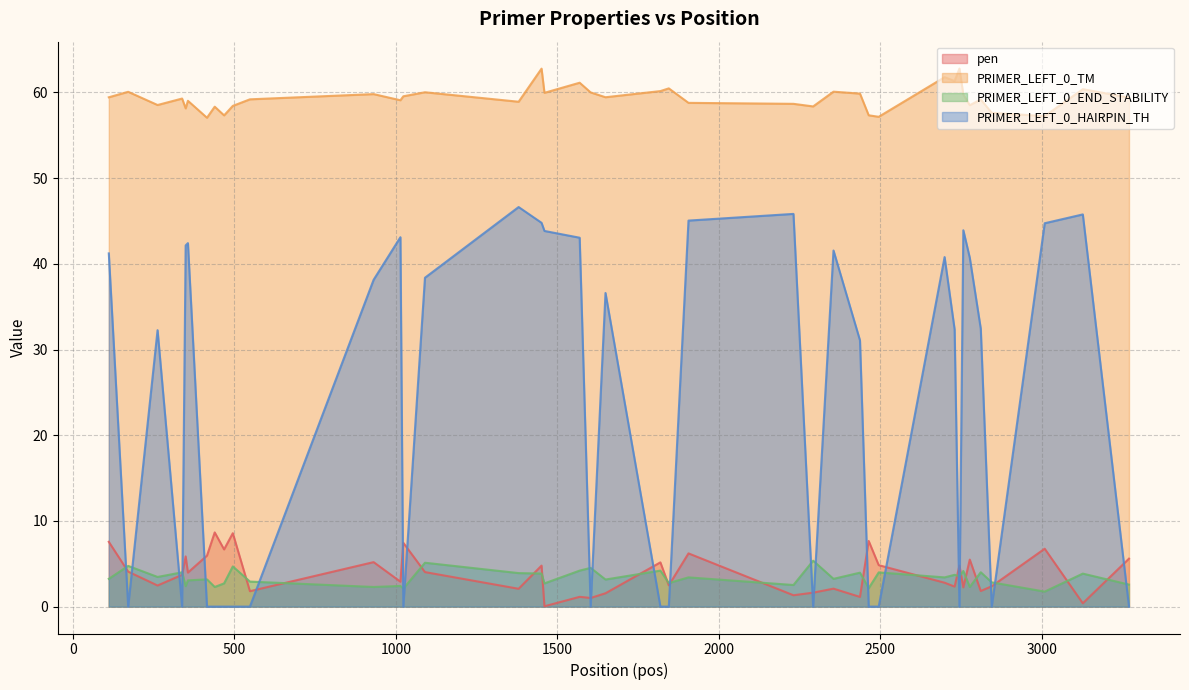

What is the highest value of the PRIMER_LEFT_0_END_STABILITY series?

5.4